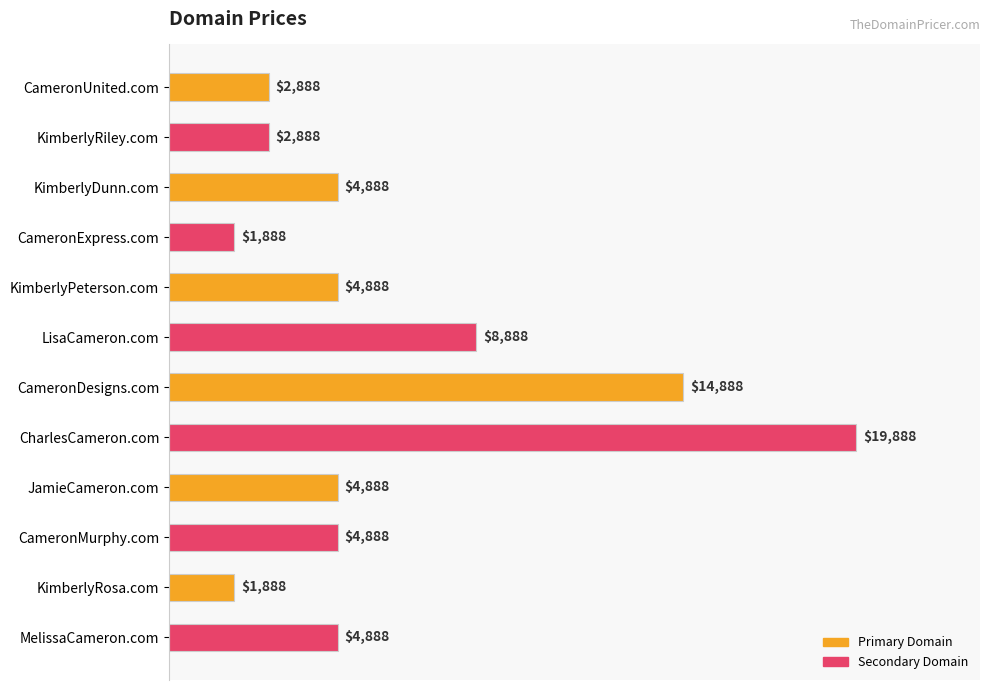

Reading top to bottom, what are all the values shown in this chart?

2888	2888	4888	1888	4888	8888	14888	19888	4888	4888	1888	4888